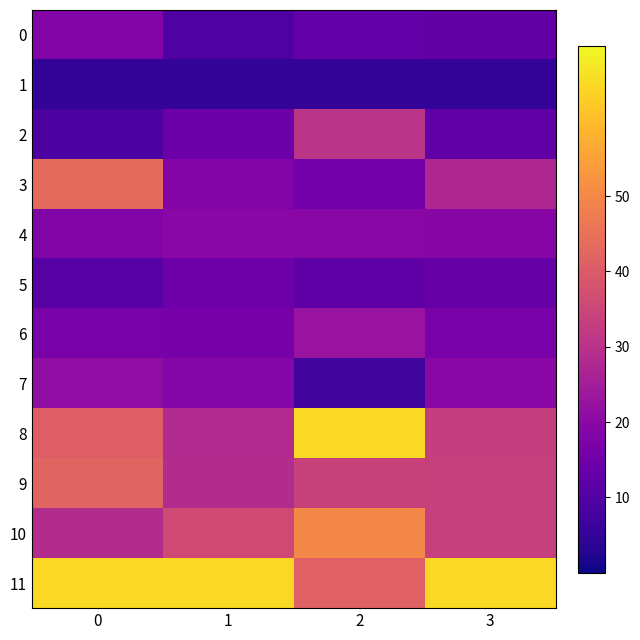

Which series changed the most between 0 and 2?

3